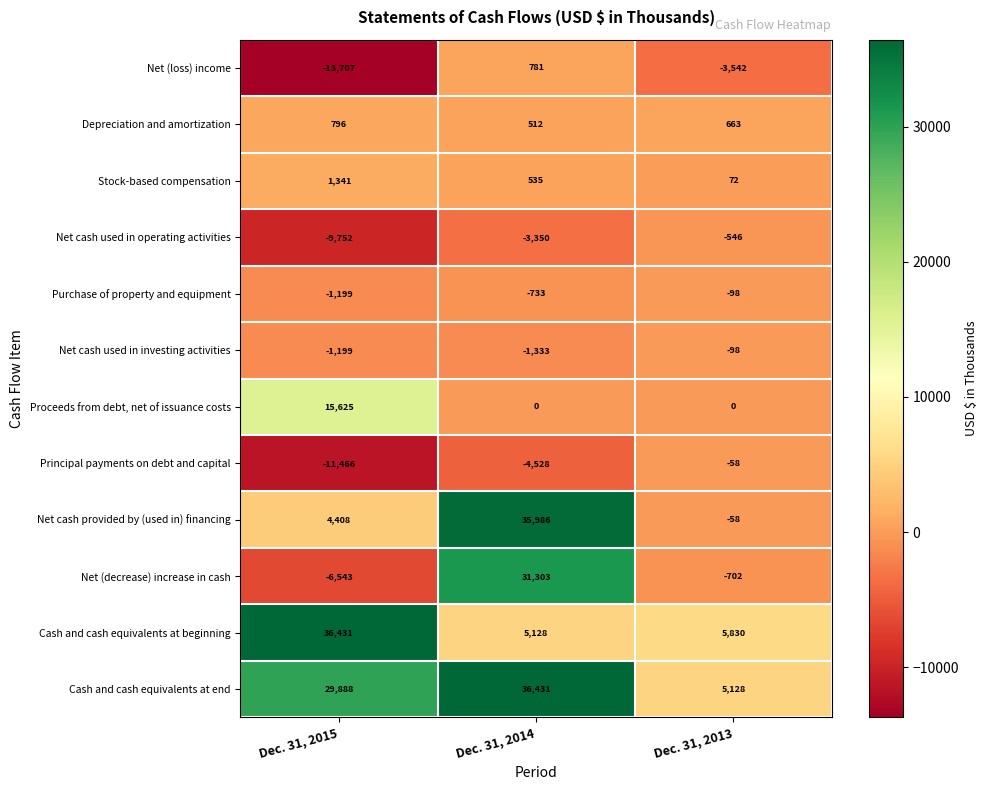

How many series are shown in this chart?

12